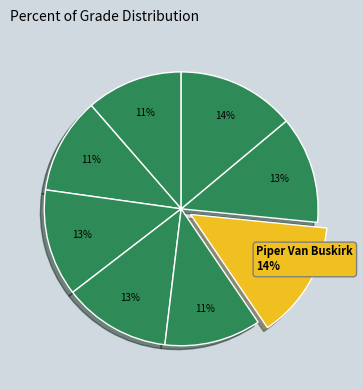

Count the number of slices in the pie.

8